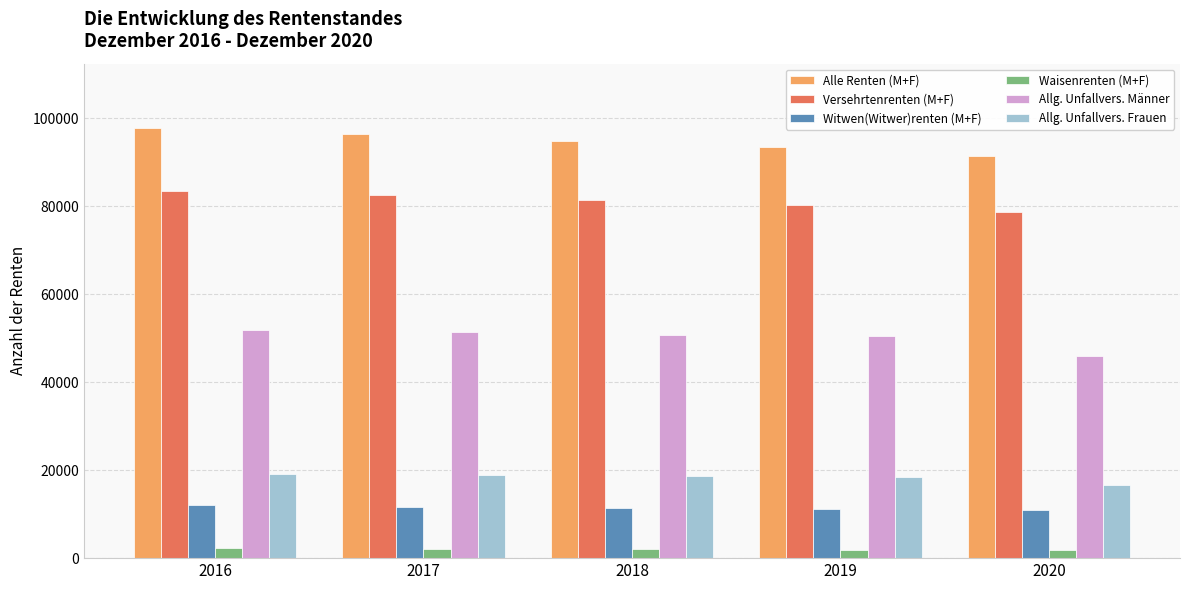

What is the value of the Witwen(Witwer)renten (M+F) bar at the 3rd from the left?

11478